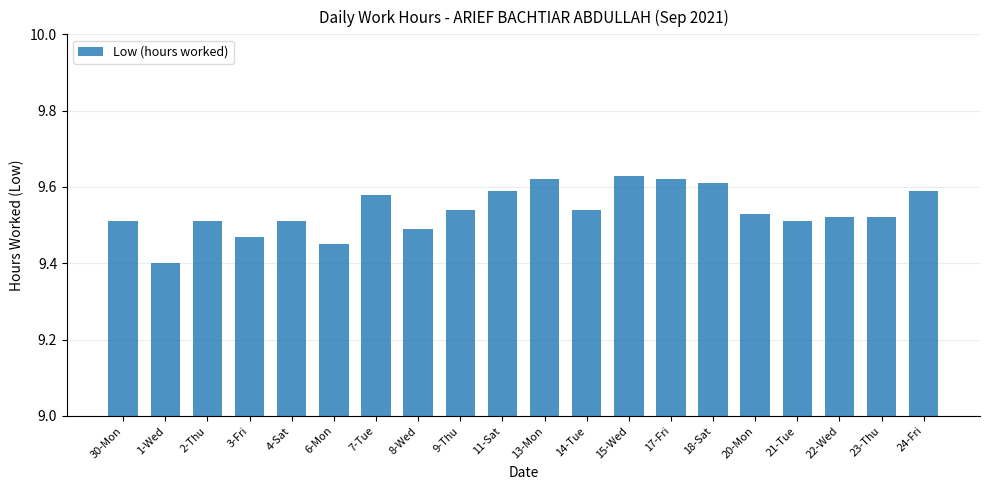

Which has a higher value, 21-Tue or 11-Sat?

11-Sat